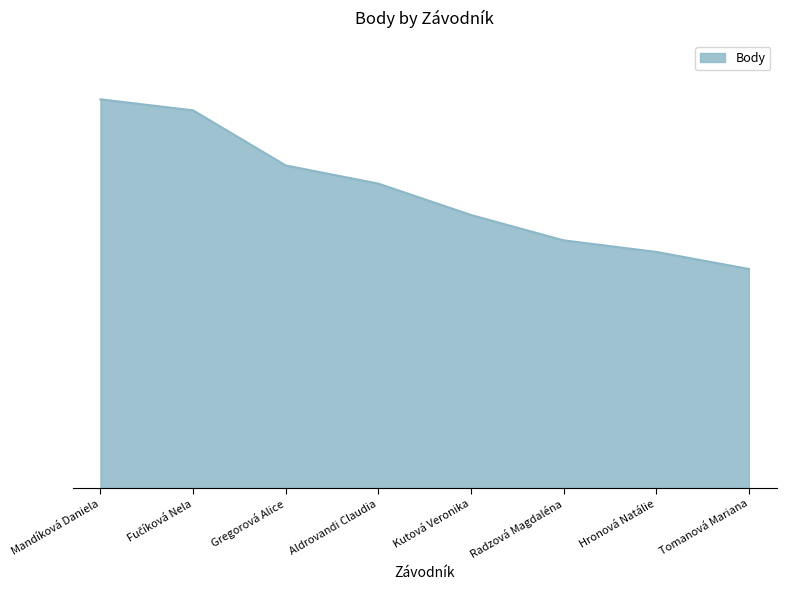

What is the ratio of the value at Tomanová Mariana to the value at Fučíková Nela?

0.6